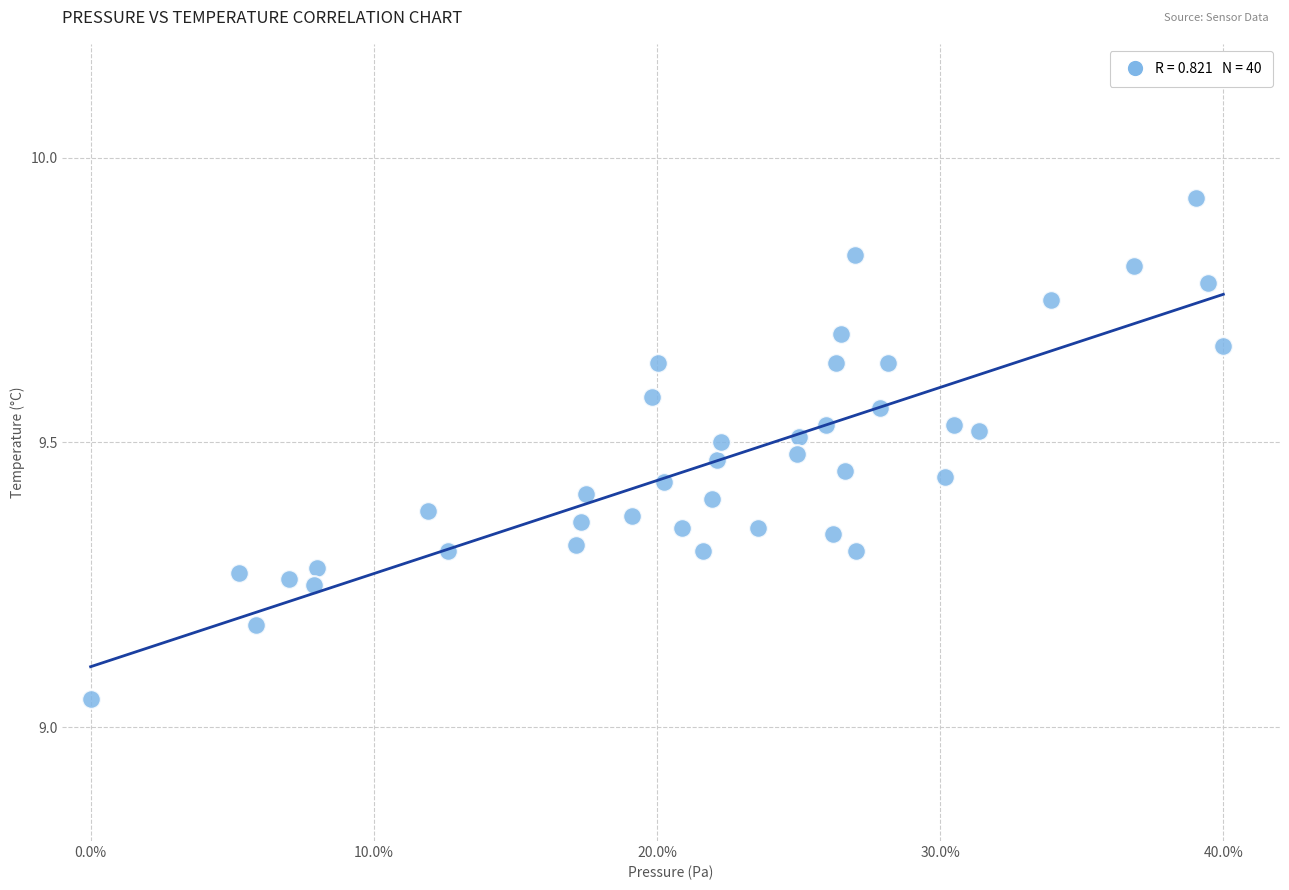

What is the range of Y values (max minus min)?

0.9